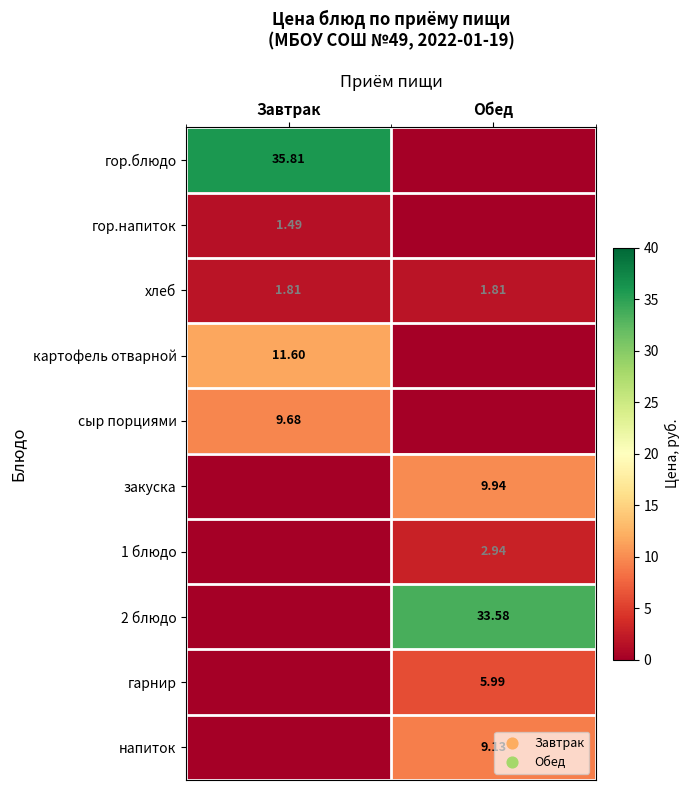

Which category has the highest value in the хлеб series?

Завтрак